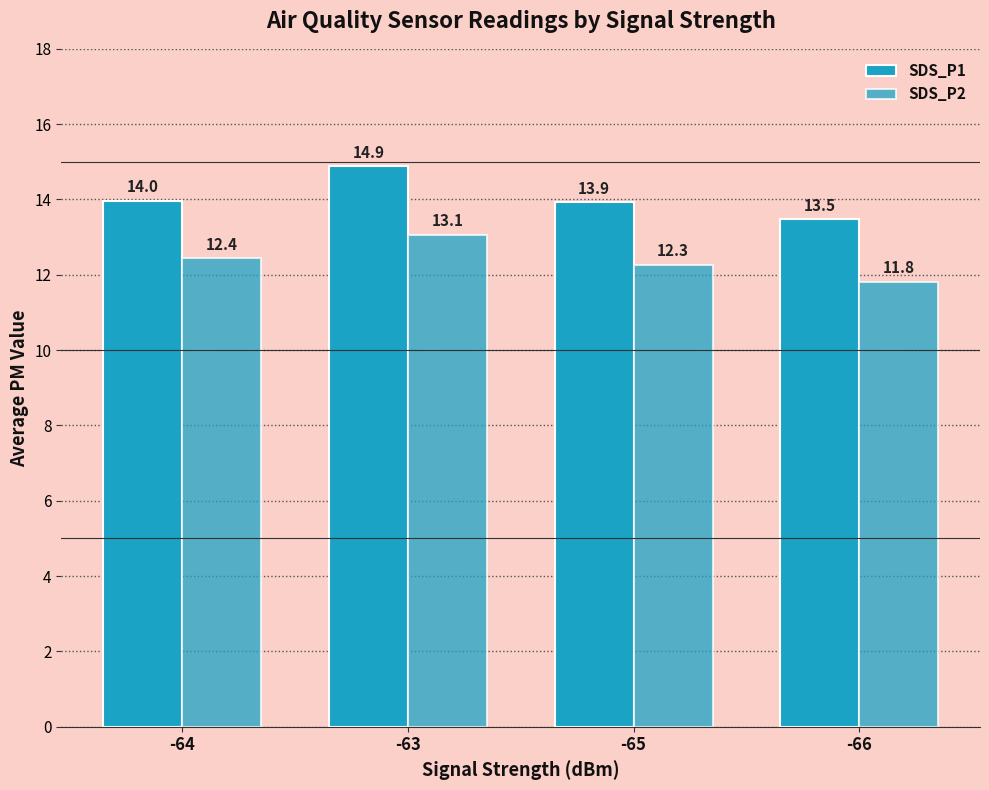

Is it true that SDS_P1 equals 19.8 at -64?

False